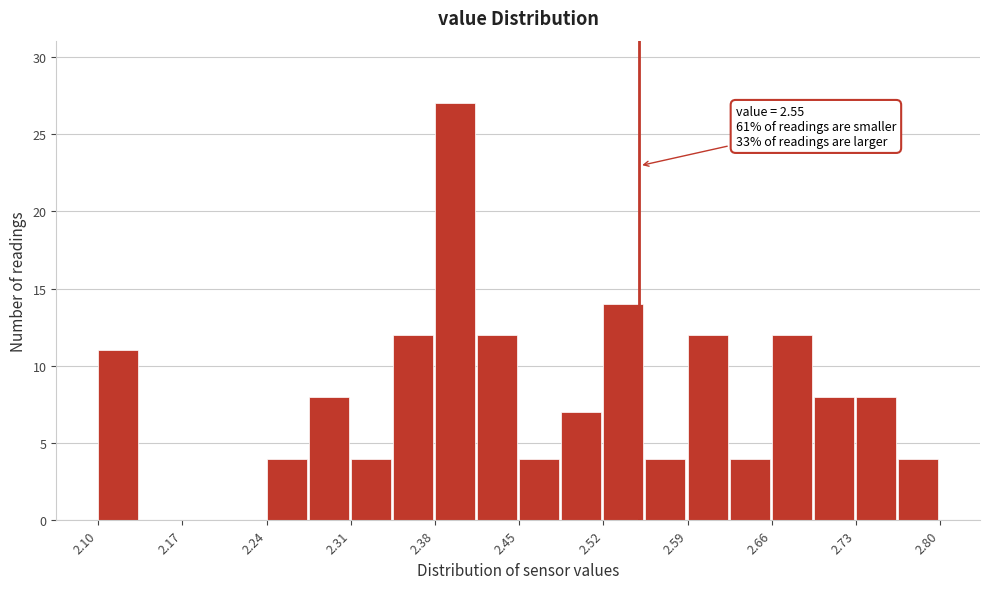

Read against the x-axis, roughly where is the centre of the tallest bar?

2.40